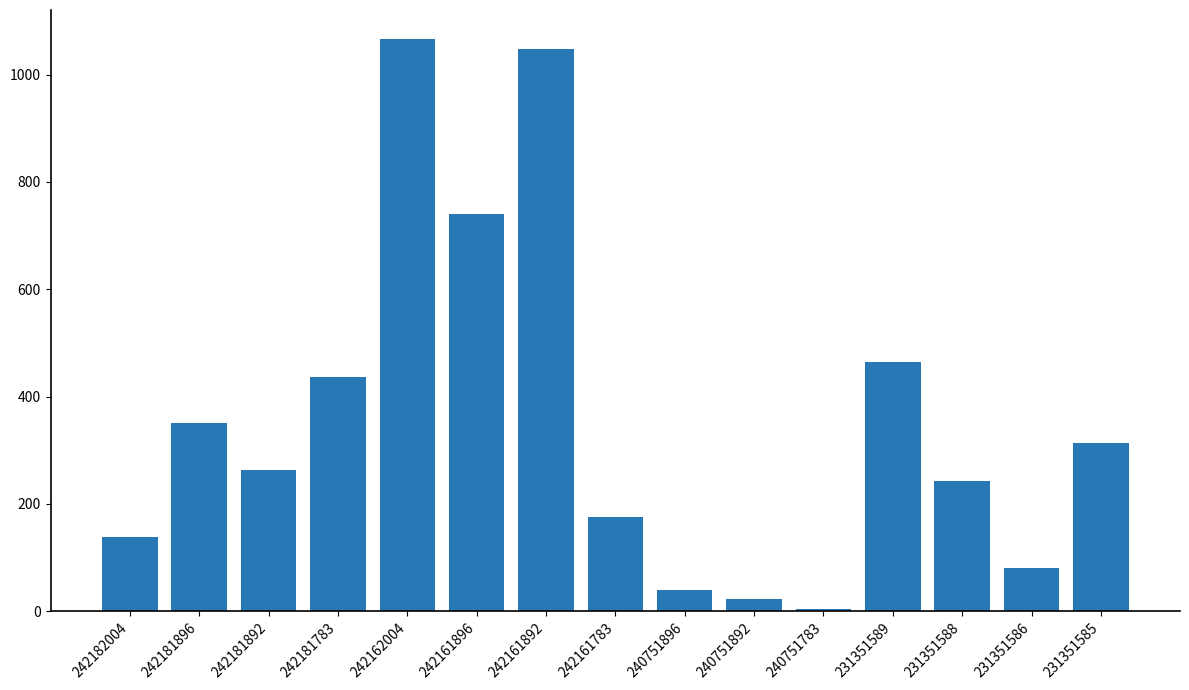

What is the value of the 11th bar from the left?

4